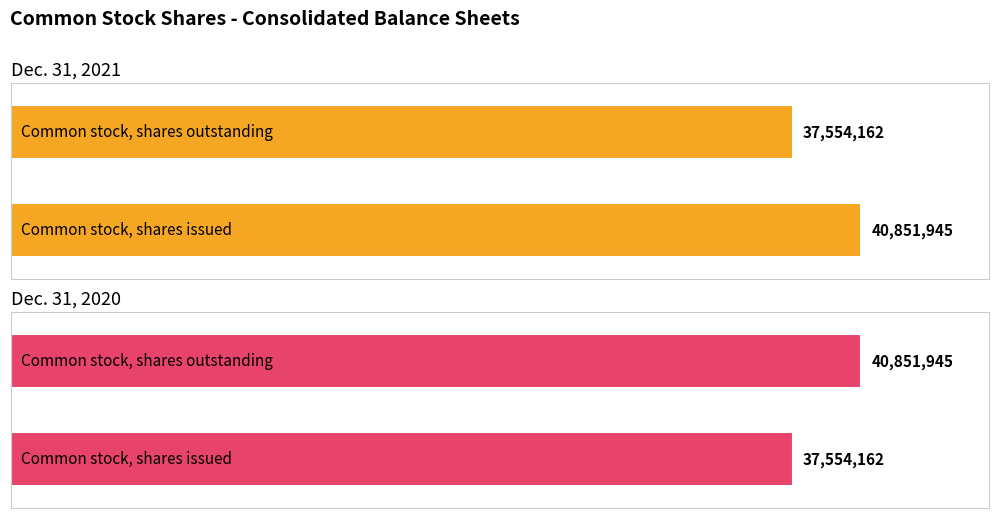

What is the sum of the Dec. 31, 2020 values at 1 and 0?

78406107